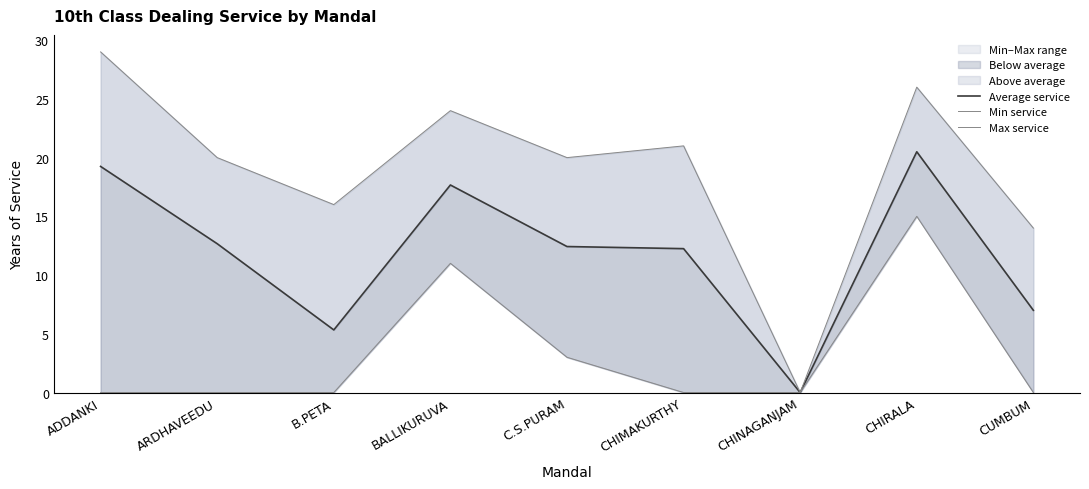

True or false: Max service and Average service intersect in this chart.

False